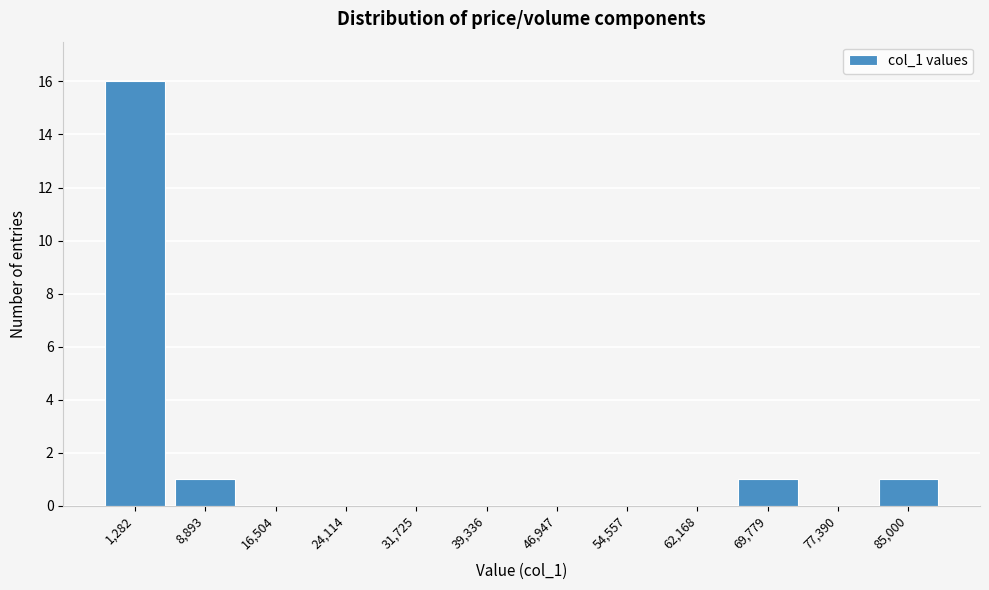

Reading left to right, extract all data points from this chart.

1,282=16	8,893=1	16,504=0	24,114=0	31,725=0	39,336=0	46,947=0	54,557=0	62,168=0	69,779=1	77,390=0	85,000=1